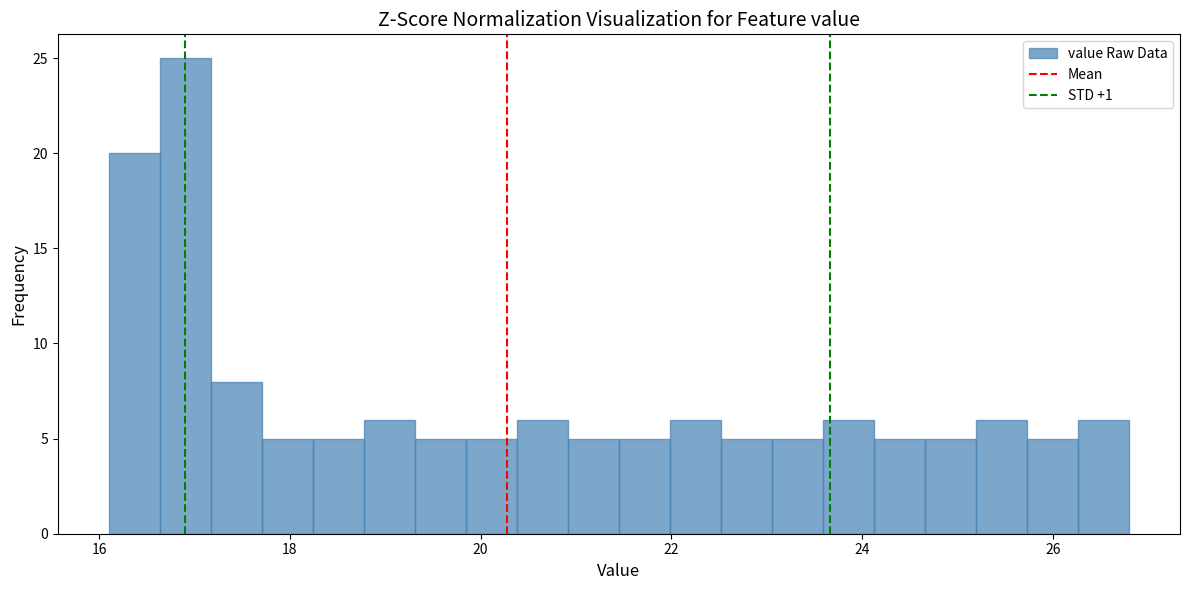

Around what value on the x-axis is the tallest bar? Give the approximate position of its centre, as read against the axis.

17.0